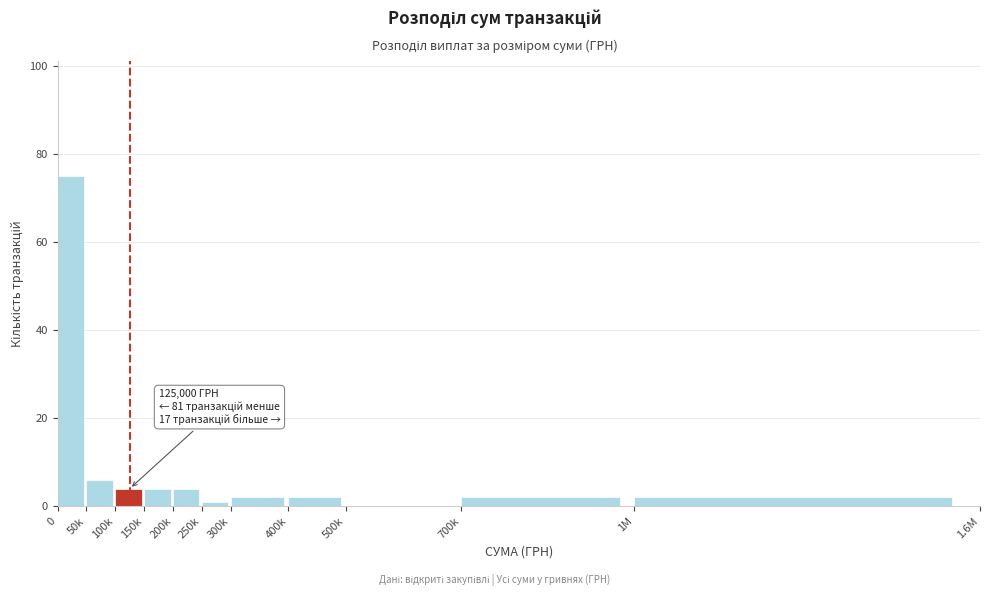

Reading right to left, what are all the values shown in this chart?

1M=2	700k=2	500k=0	400k=2	300k=2	250k=1	200k=4	150k=4	100k=4	50k=6	0=75